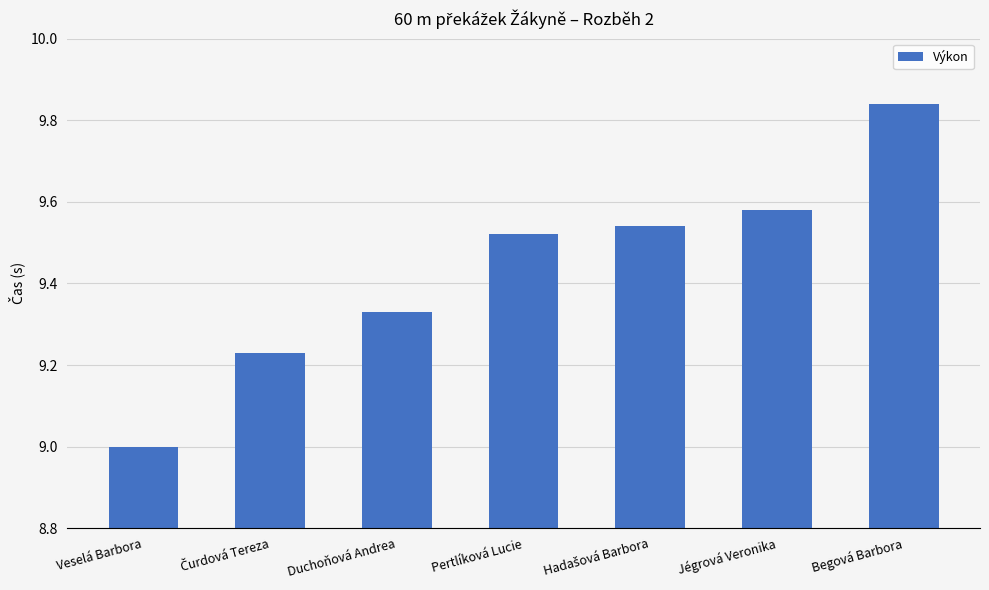

What is the label of the 1st bar from the right?

Begová Barbora